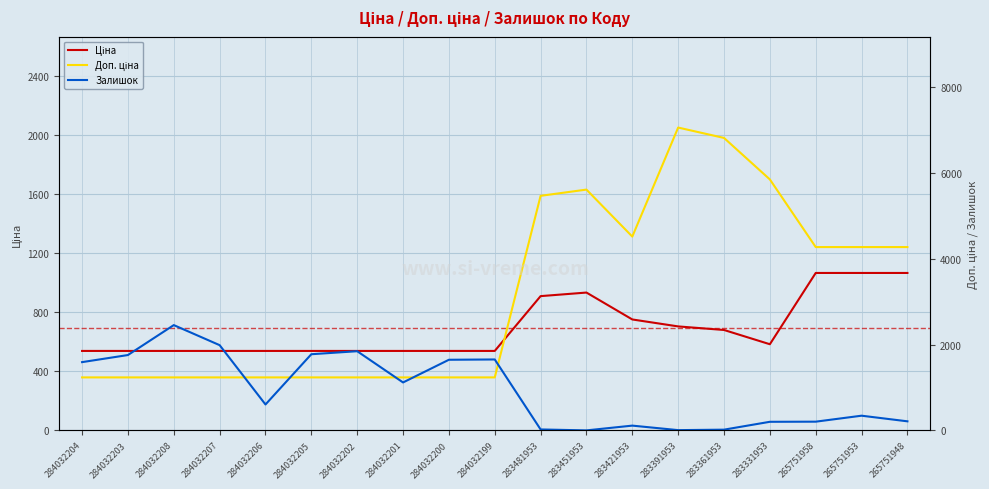

At 283481953, list the series in order from smallest to largest.

Залишок, Ціна, Доп. ціна